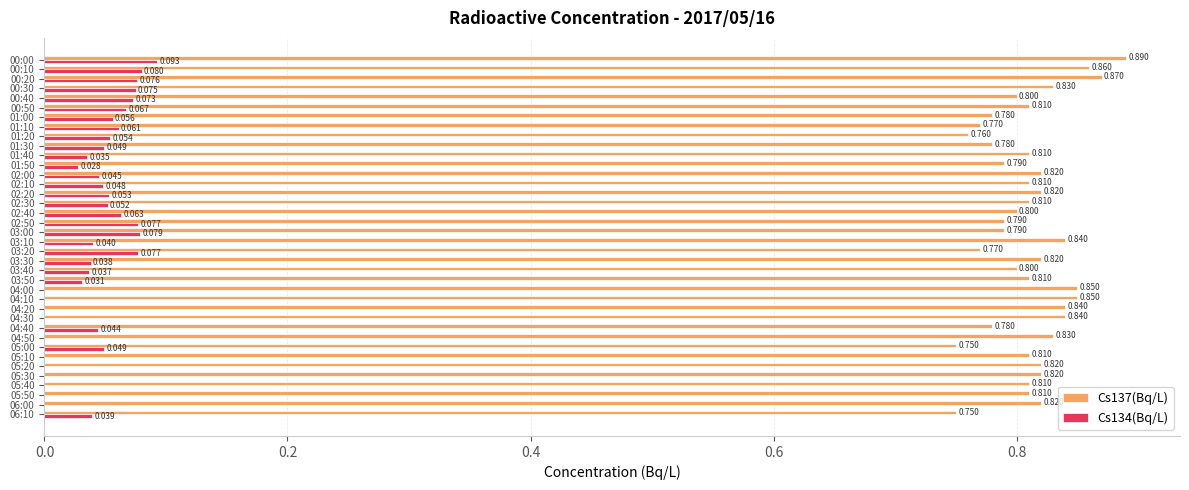

Is the value of Cs134(Bq/L) at 03:10 greater than the value of Cs137(Bq/L) at 00:10?

No